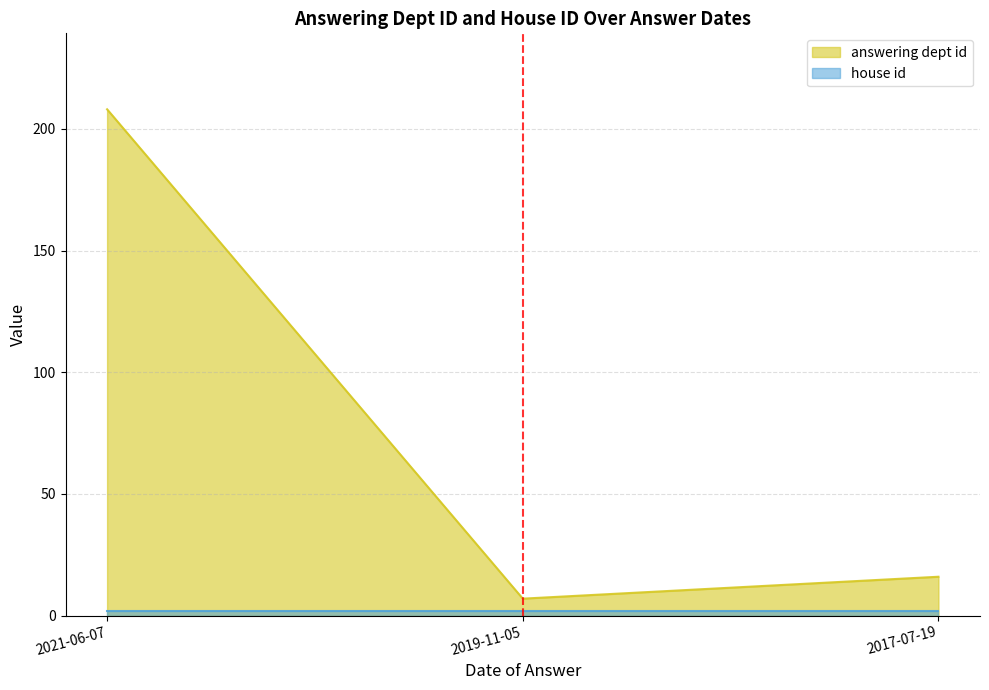

Reading right to left, what are all the values shown in this chart?

16	7	208